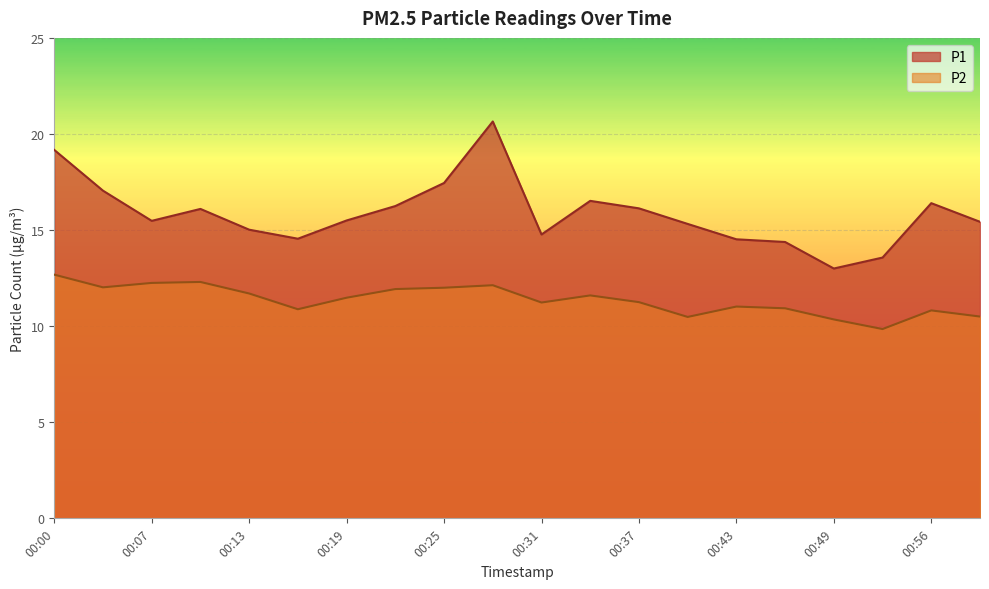

Count the number of data series in this chart.

2